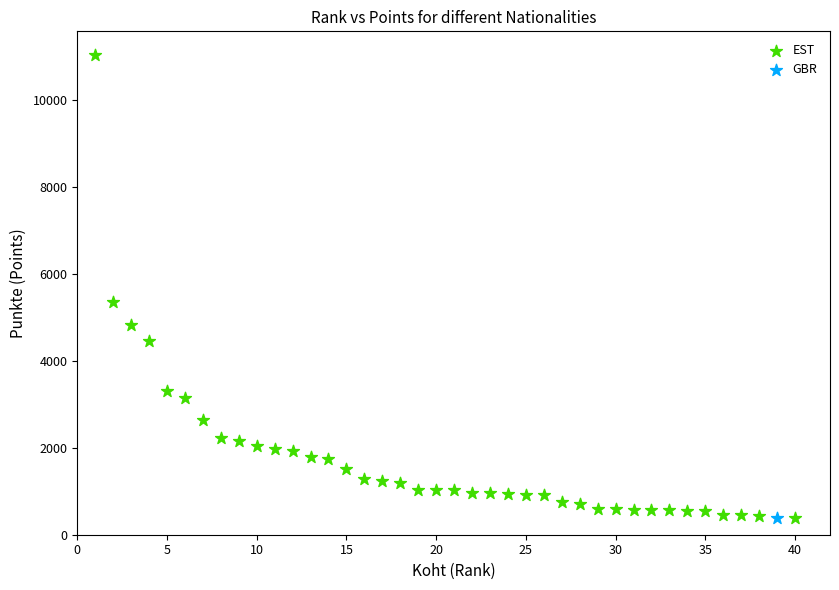

What are all the series names shown in the legend?

EST, GBR